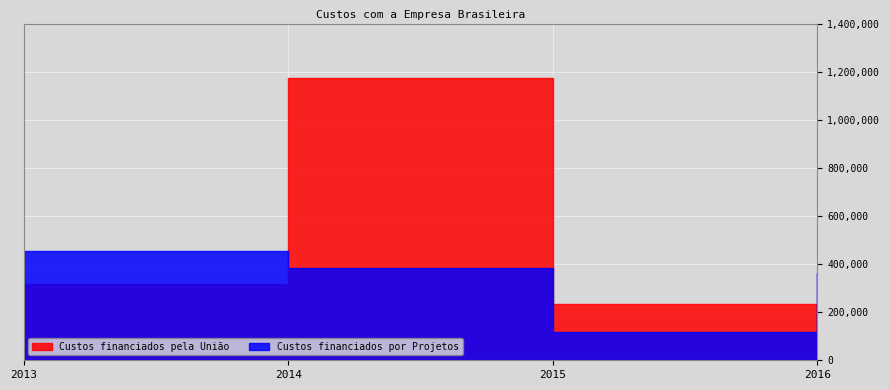

What is the value of the Custos financiados pela União point at the 3rd from the left?

236013.2